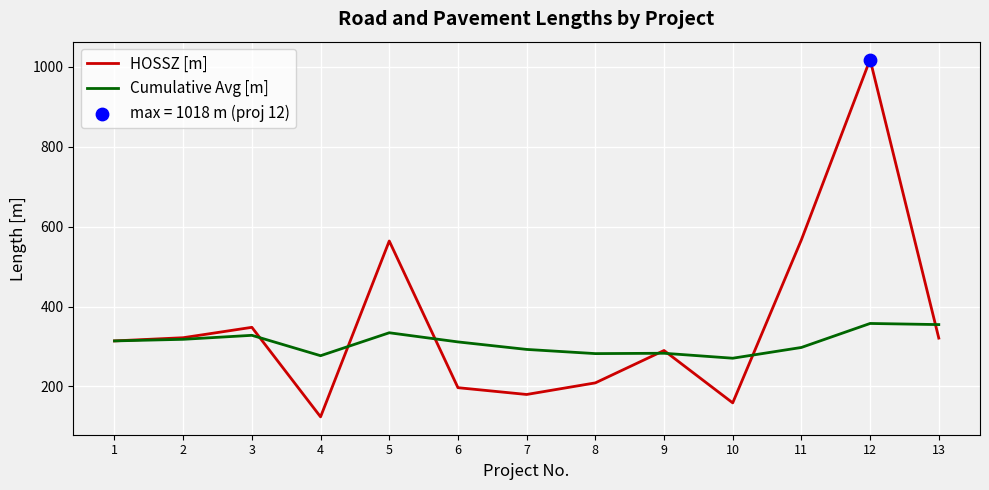

What is the highest value of the HOSSZ [m] series?

1018.0